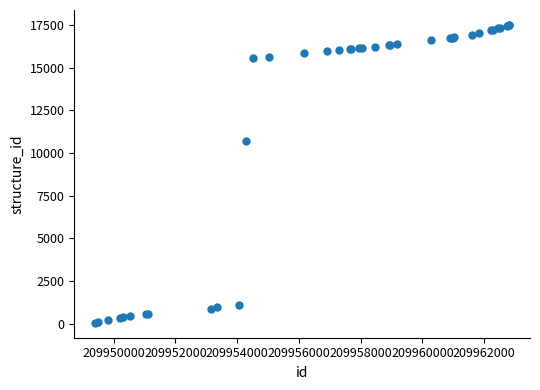

What Y value in the scatter plot is closest to 8783?

10687